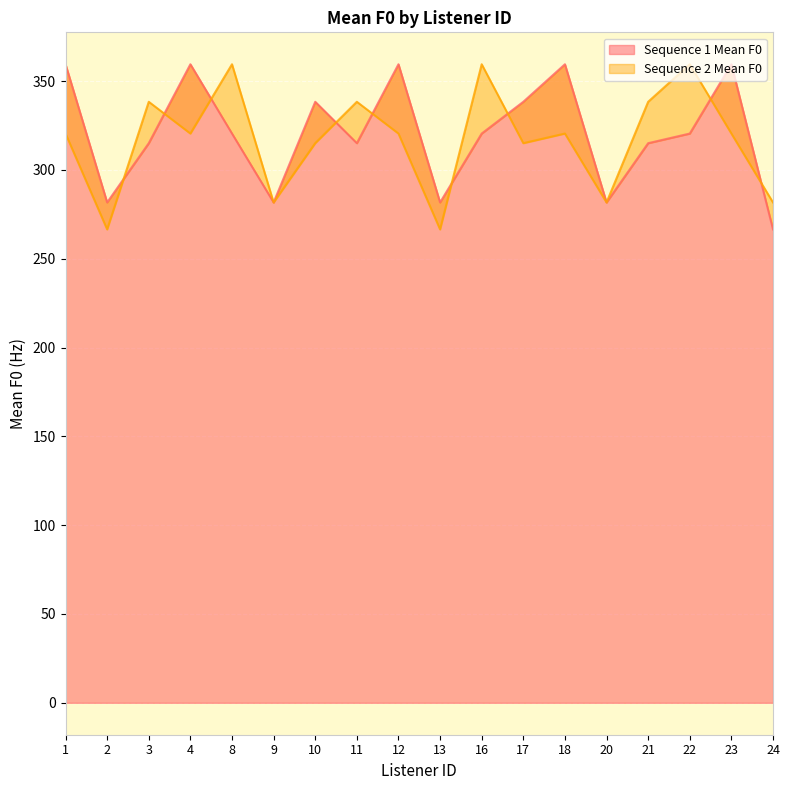

The value of Sequence 1 Mean F0 at 21 is 315.0. True or false?

True